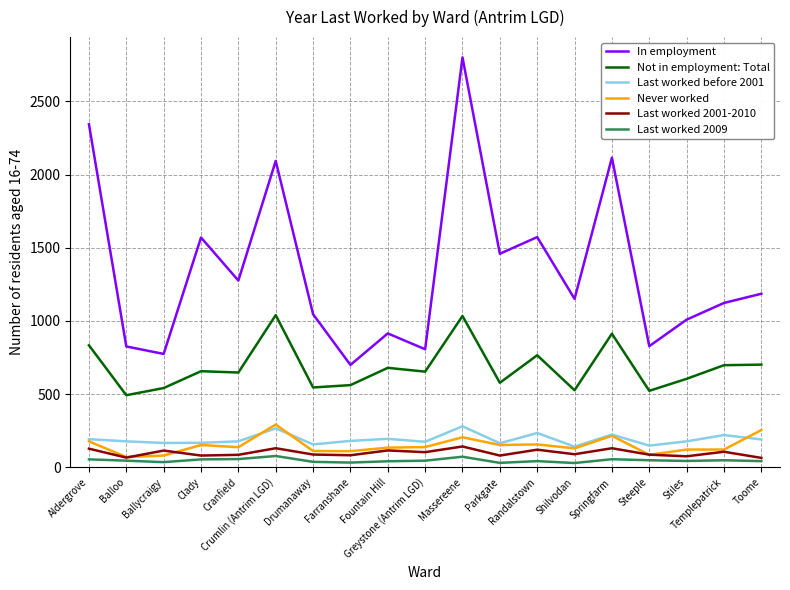

What is the maximum value shown in the chart?

2800